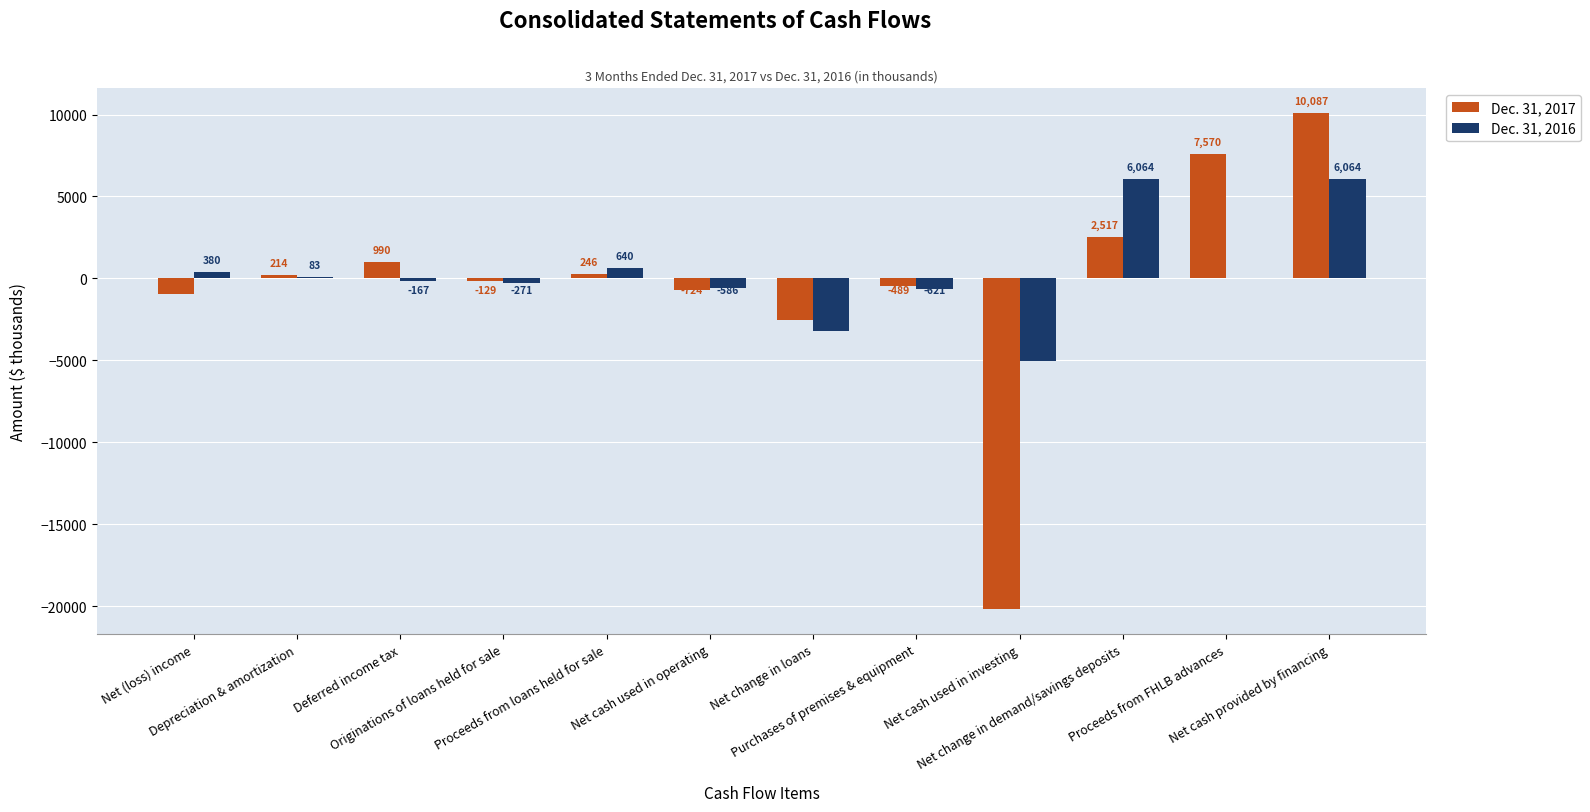

What is the highest value of the Dec. 31, 2016 series?

6064